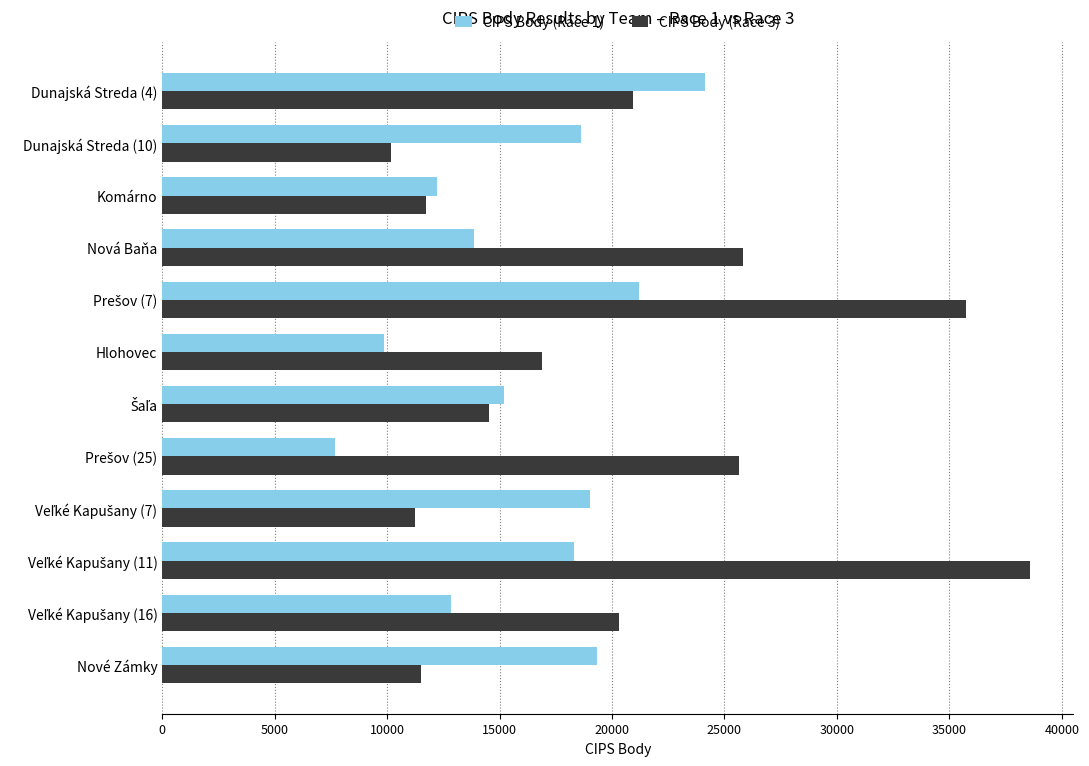

List the series in order of their overall mean, lowest first.

CIPS Body (Race 1), CIPS Body (Race 3)